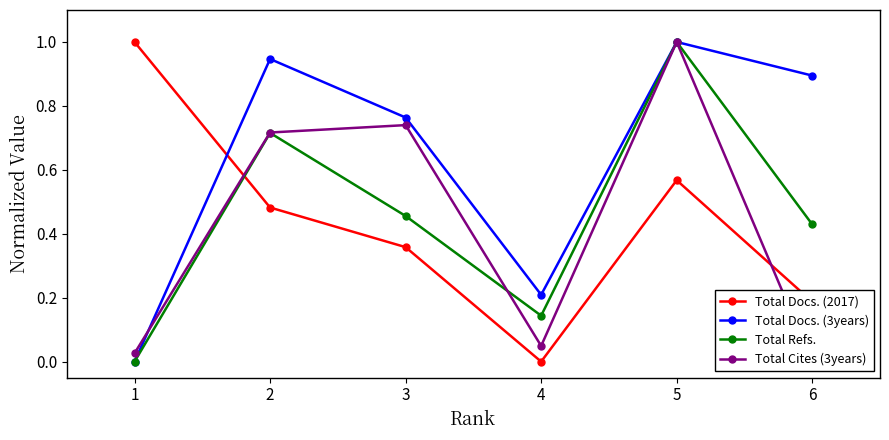

How many interior local valleys does the Total Cites (3years) series have?

1